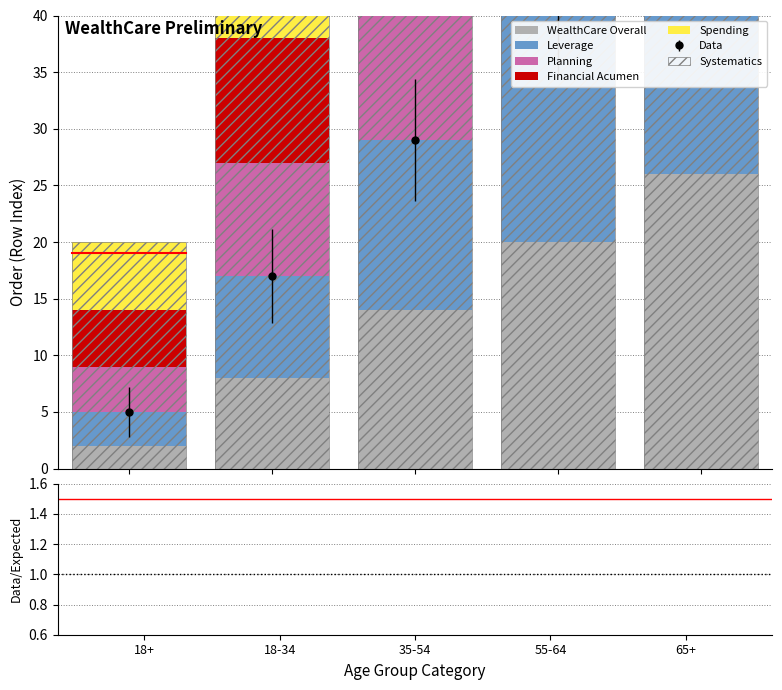

What is the sum of all Planning values?

80